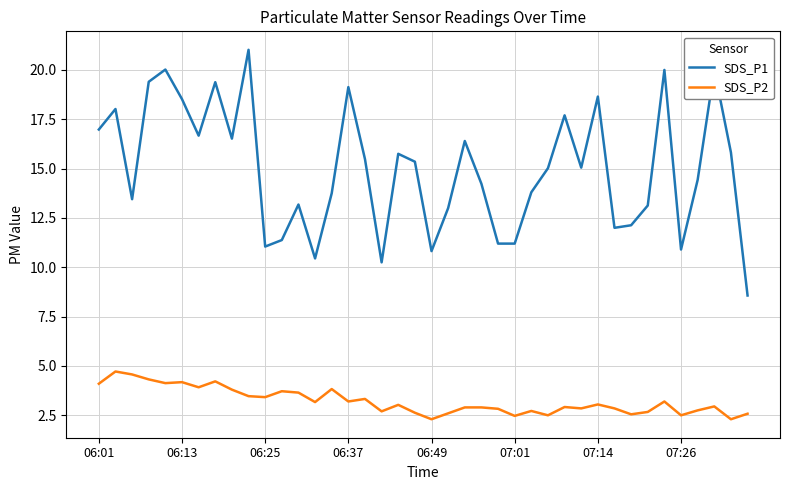

List the series in order of their peak value, highest first.

SDS_P1, SDS_P2